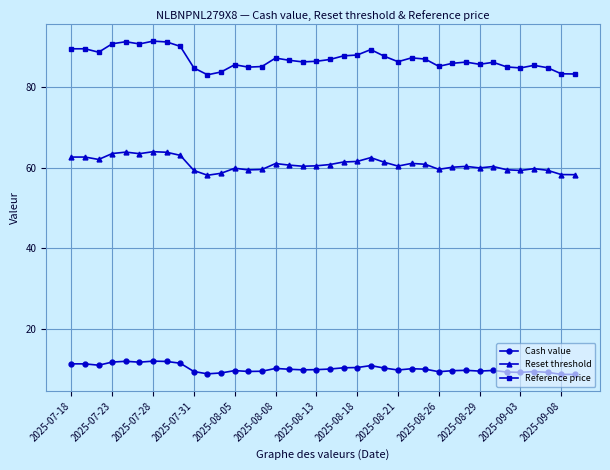

What is the value of the Cash value point at the 2nd from the left?

11.4